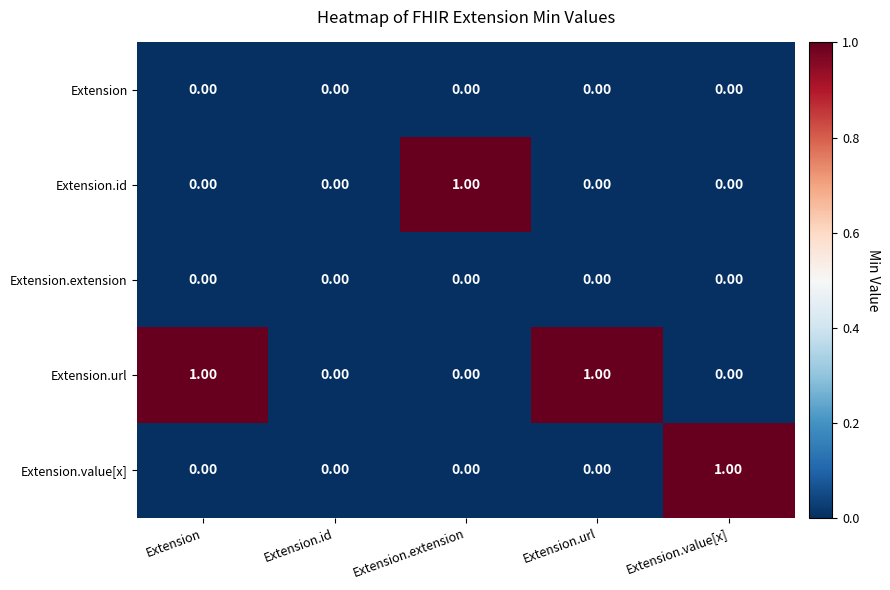

Which series has the largest total across all categories?

Extension.url